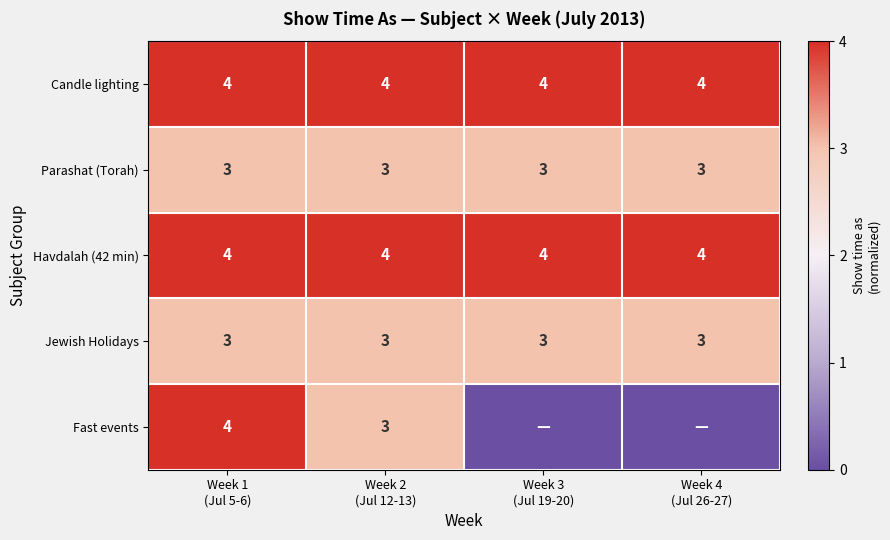

What is the average value of the Jewish Holidays series?

3